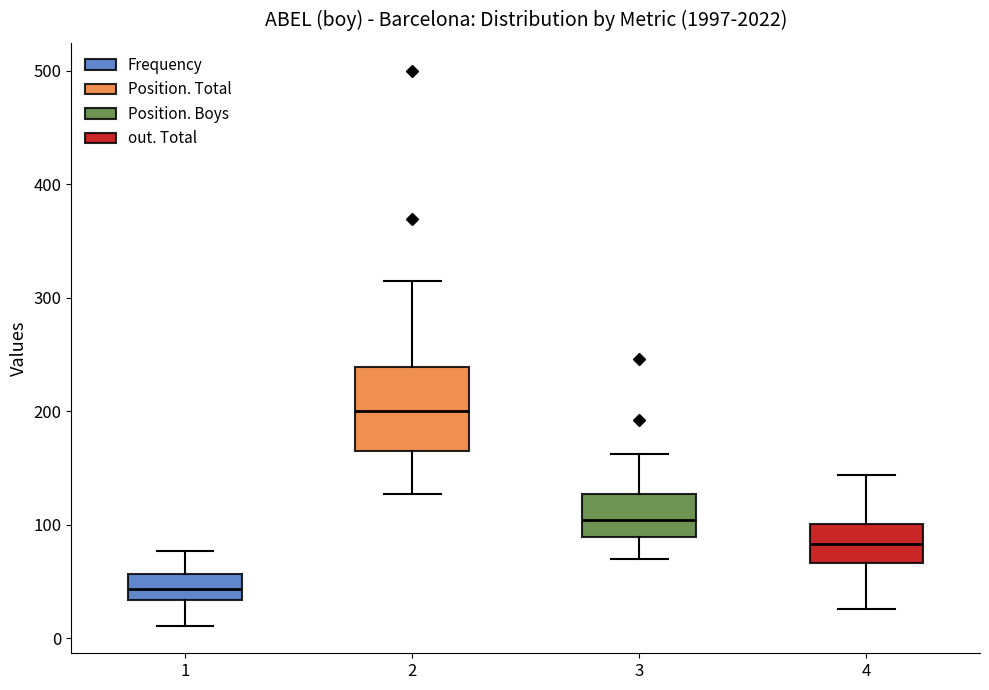

Reading left to right, read every box against the y-axis: the position of its median line, the range the box covers, and the ends of its whiskers. The values are not printed on the chart, so give them approximately, as read against the axis.

1: median 40, box 30 to 60, whiskers 10 to 80
2: median 200, box 160 to 240, whiskers 130 to 320
3: median 100, box 90 to 130, whiskers 70 to 160
4: median 80, box 70 to 100, whiskers 30 to 140